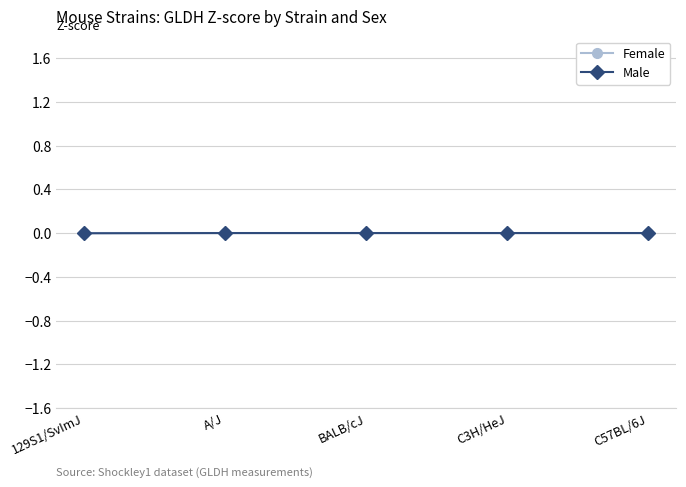

True or false: Female has a value of 0.0 at C3H/HeJ.

True